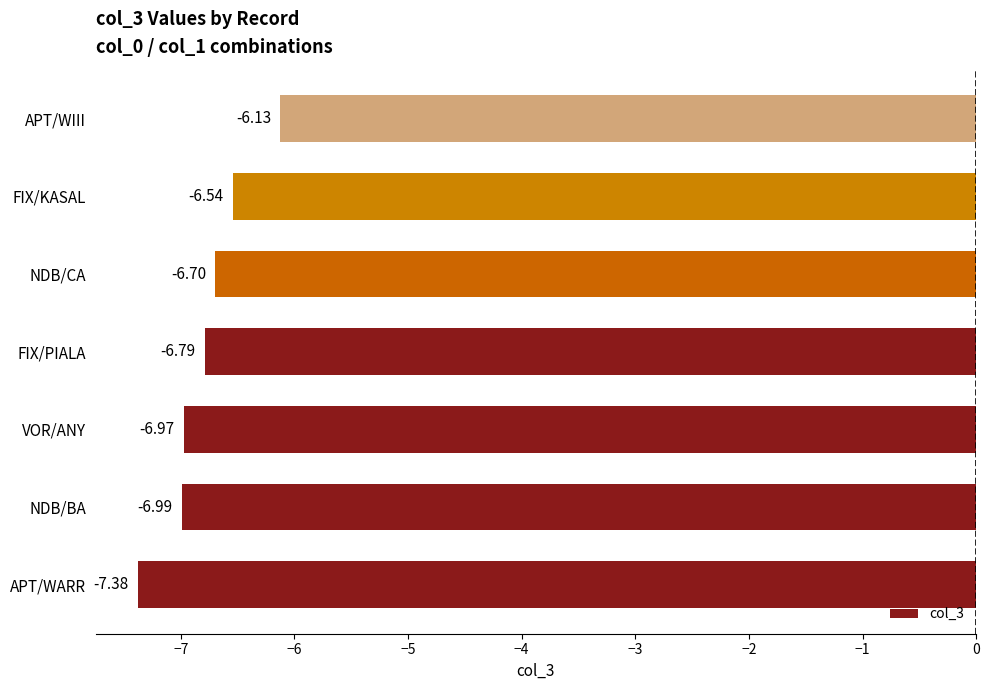

Which category has the lowest value across all series?

APT/WARR